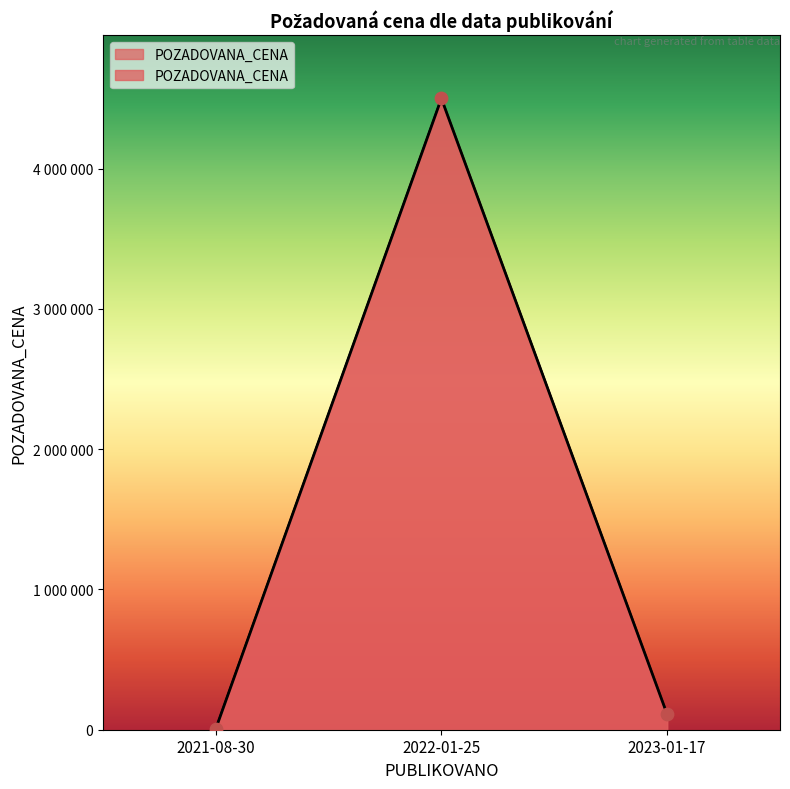

Between 2023-01-17 and 2022-01-25, which is larger?

2022-01-25